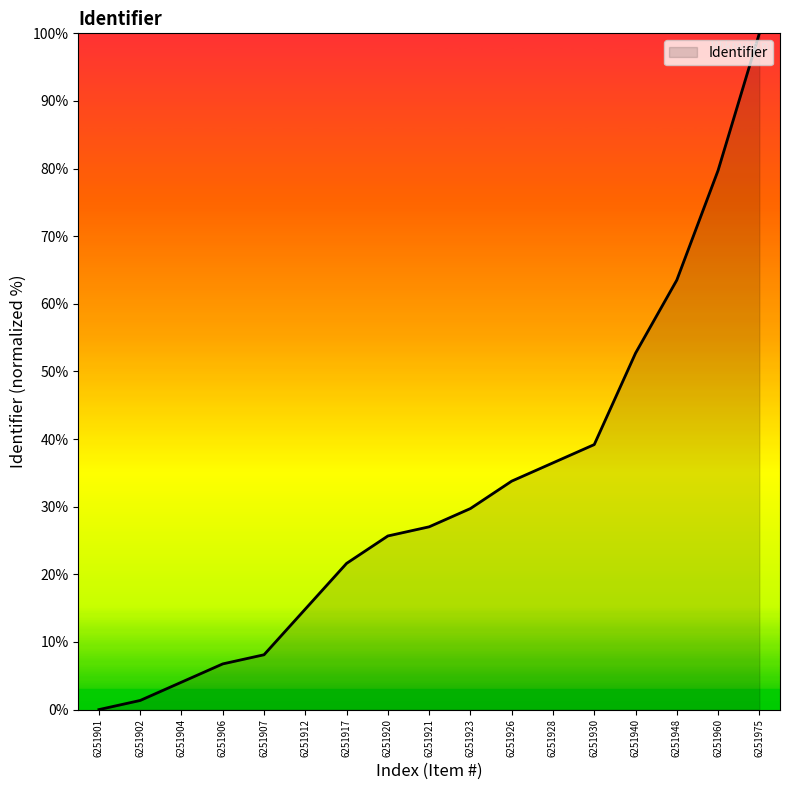

What is the maximum value shown in the chart?

100.0